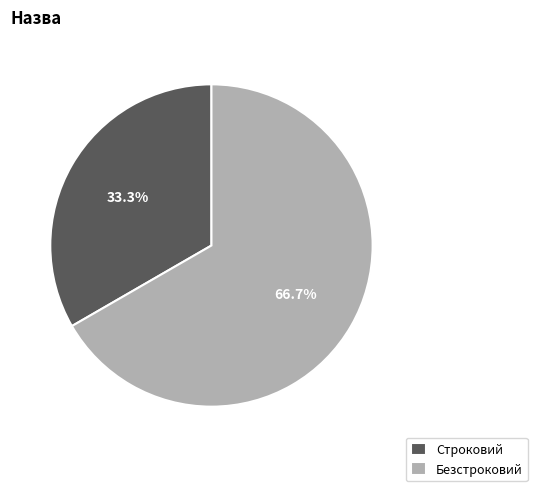

To the nearest percent, what is the difference between the largest and smallest slice percentages?

33%